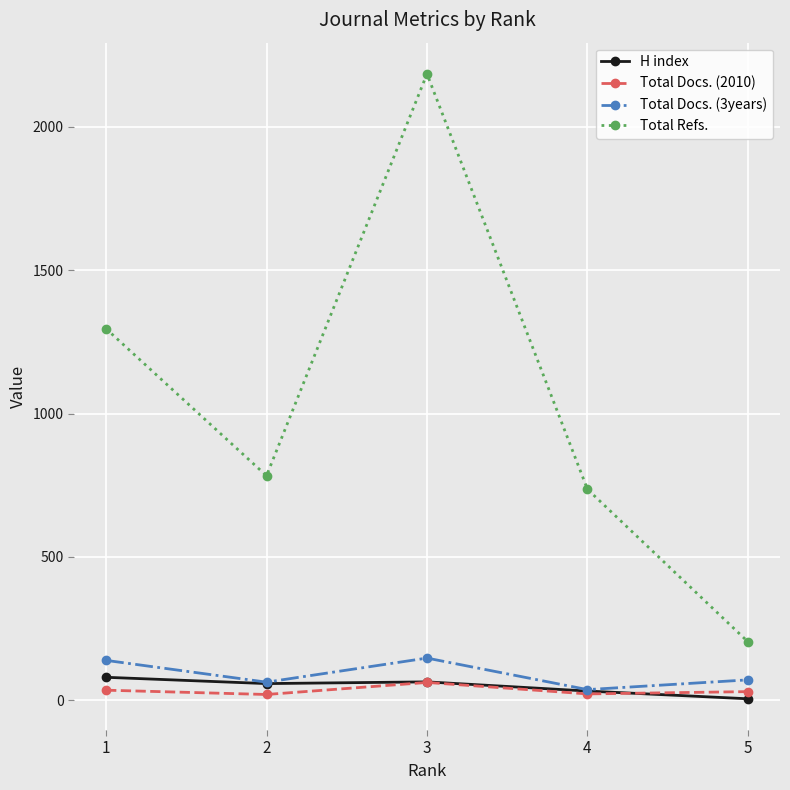

What is the difference between the Total Docs. (3years) values at 4 and 5?

34